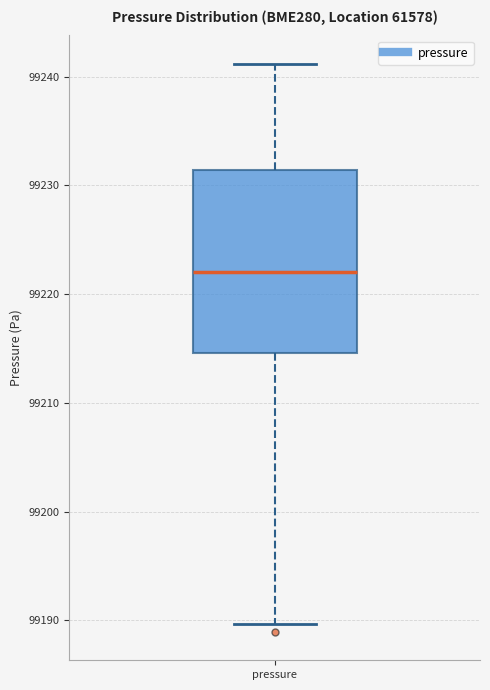

Read this box plot against the y-axis: the position of the median line, the range covered by the box, and the ends of both whiskers. The values are not printed on the chart, so give them approximately, as read against the axis.

median 99222, box 99215 to 99231, whiskers 99190 to 99241